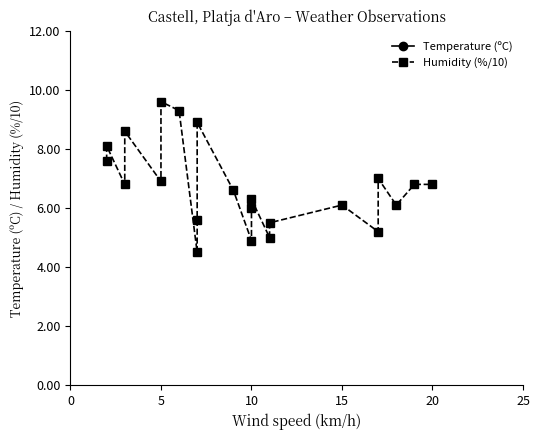

True or false: Temperature (ºC) has more than 2 points higher than both neighbors.

True